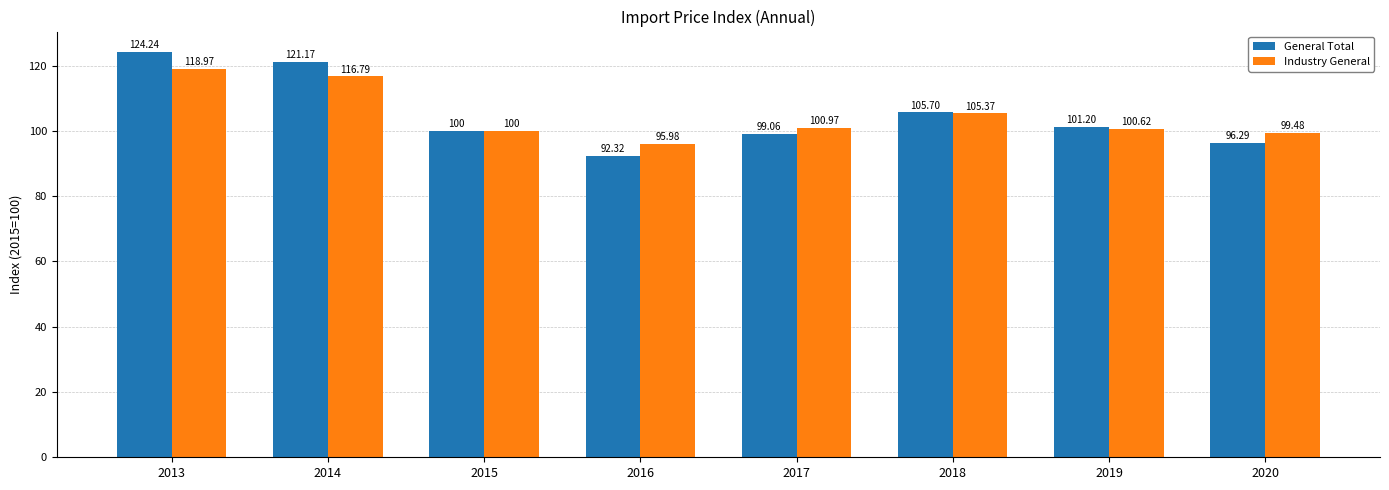

The General Total series shows 124.2 at 2013. True or false?

True